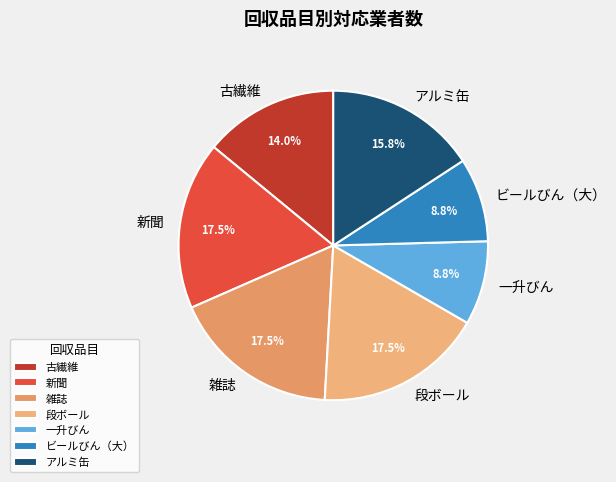

The 古繊維 slice represents 14% of the pie. True or false?

True